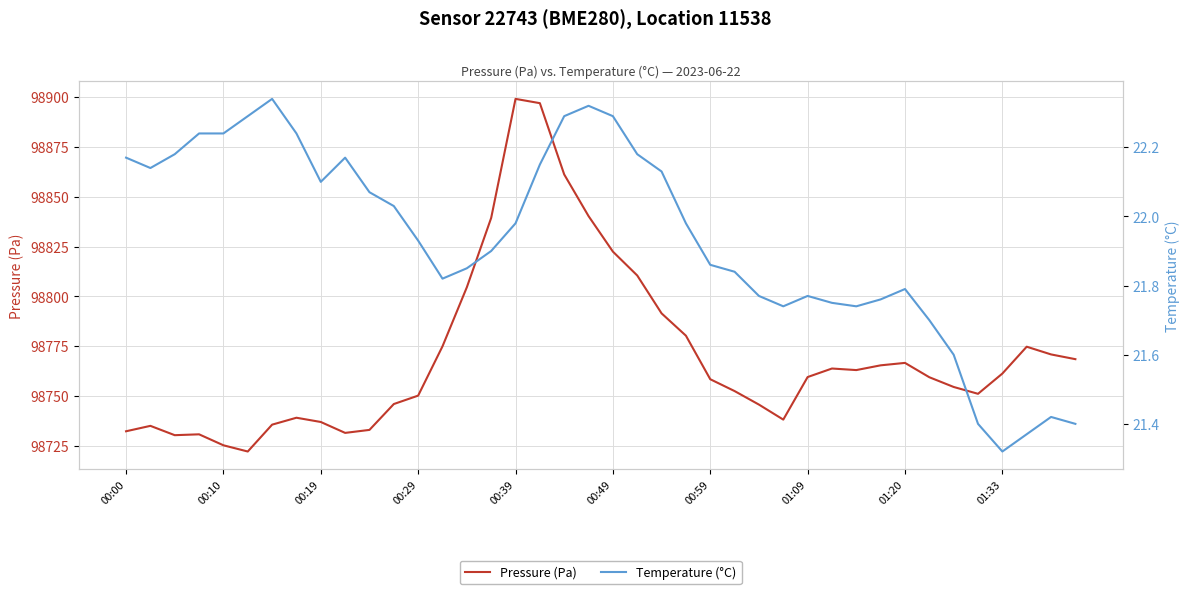

The value of Pressure (Pa) at 00:19 is 98737.0. True or false?

True